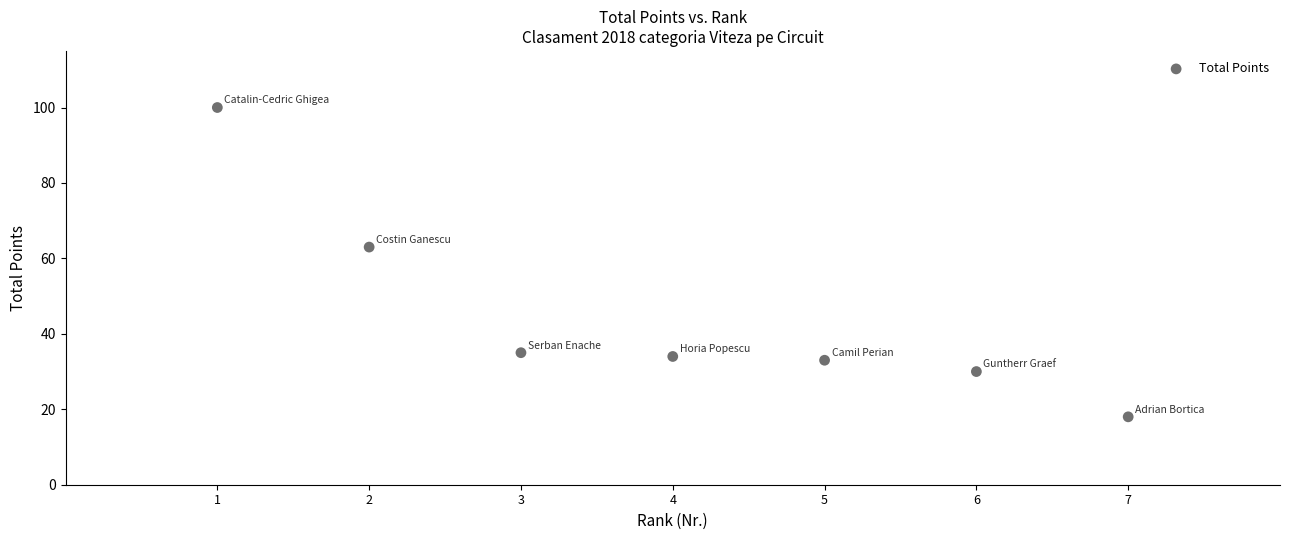

What Y value in the scatter plot is closest to 59?

63